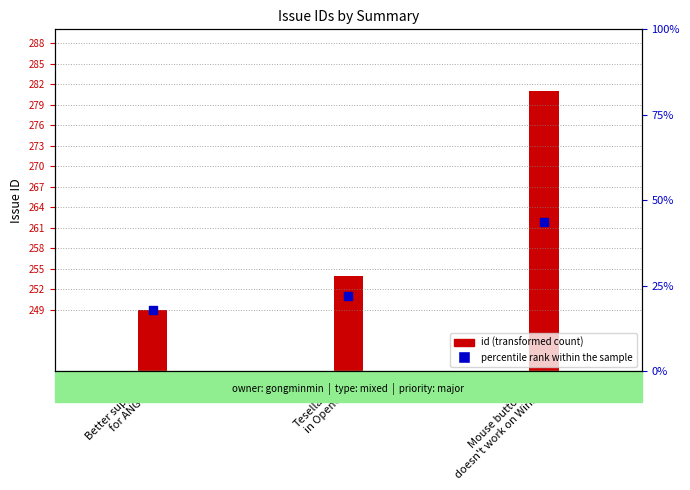

Between Mouse button up
doesn't work on Win10 and Better support
for ANGLE, which is larger?

Mouse button up
doesn't work on Win10